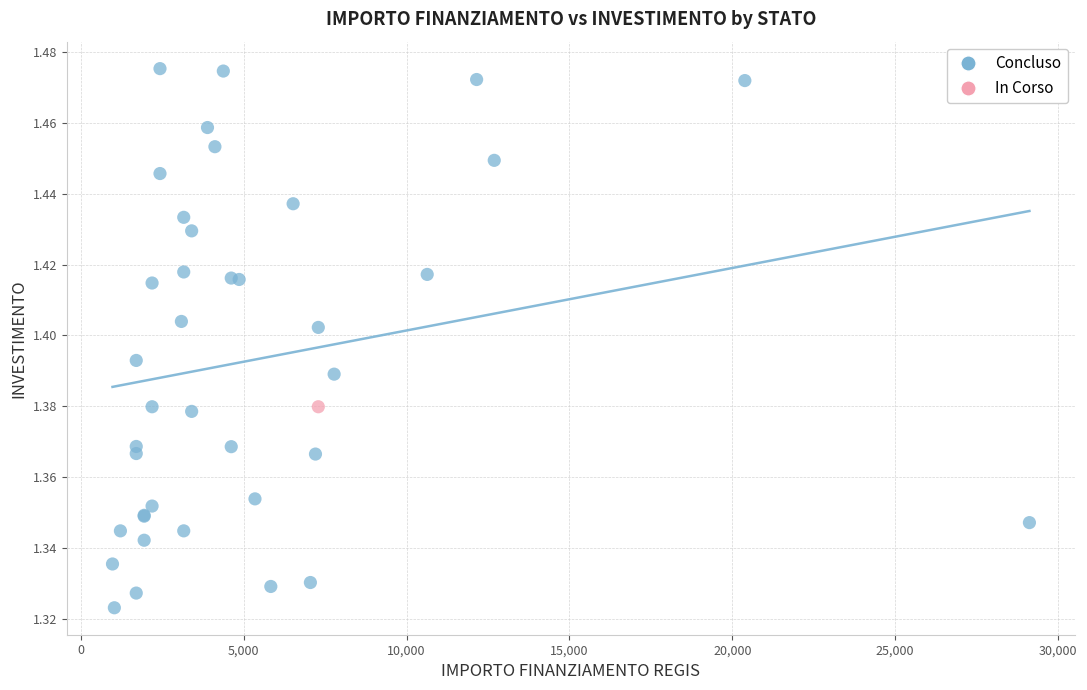

What are all the series names shown in the legend?

Concluso, In Corso